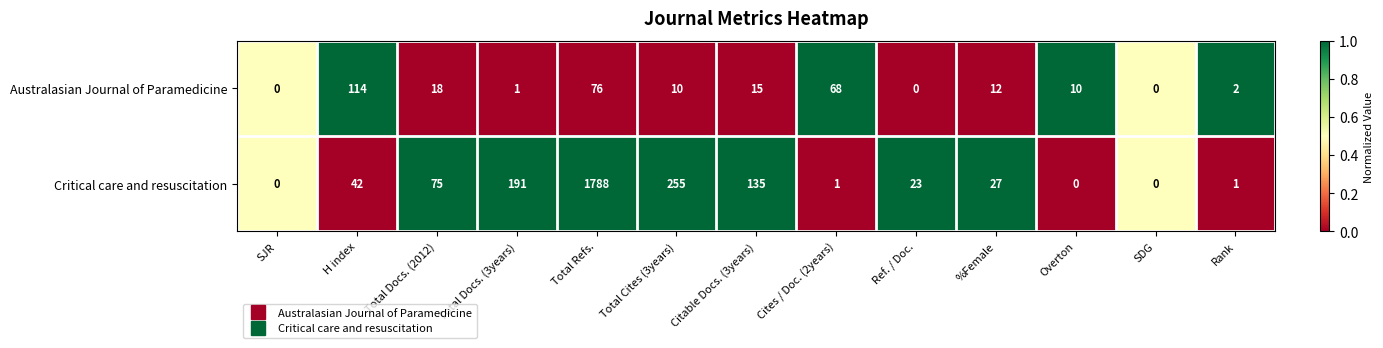

Where does the Critical care and resuscitation series first go above 27?

H index